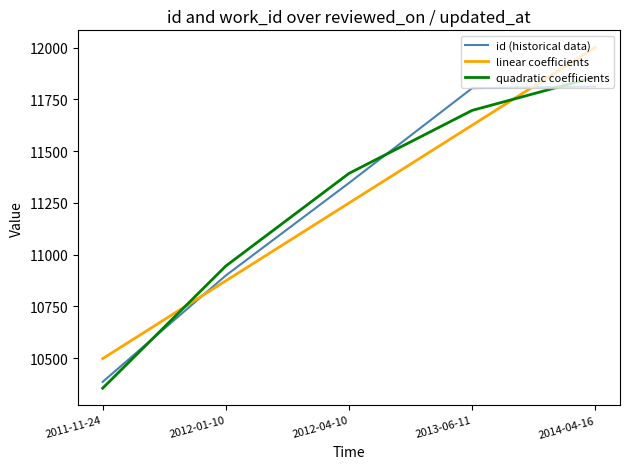

Reading left to right, extract all data points from this chart.

id (historical data): 2011-11-24=10385.0	2012-01-10=10899.0	2012-04-10=11346.0	2013-06-11=11804.0	2014-04-16=11812.0
linear coefficients: 2011-11-24=10497.4	2012-01-10=10873.3	2012-04-10=11249.2	2013-06-11=11625.1	2014-04-16=12001.0
quadratic coefficients: 2011-11-24=10354.4	2012-01-10=10944.8	2012-04-10=11392.2	2013-06-11=11696.6	2014-04-16=11858.0